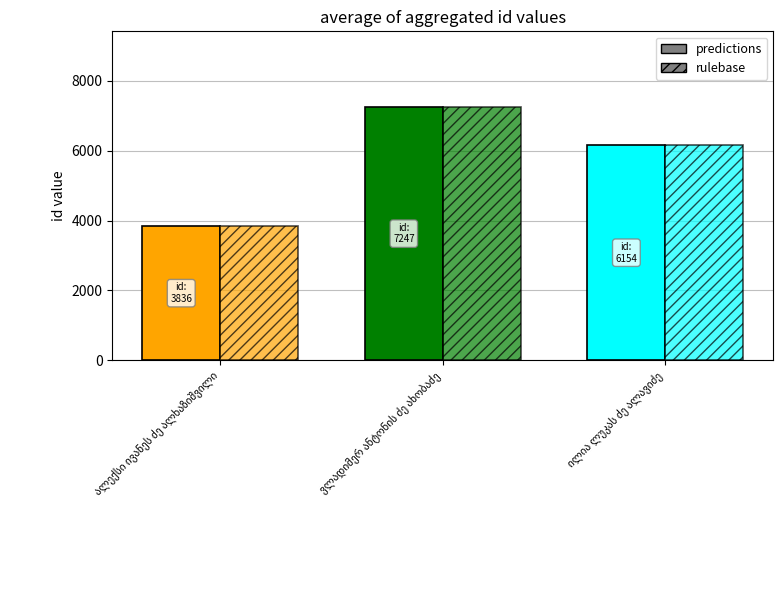

What is the difference between the maximum and minimum values in the predictions series?

3411